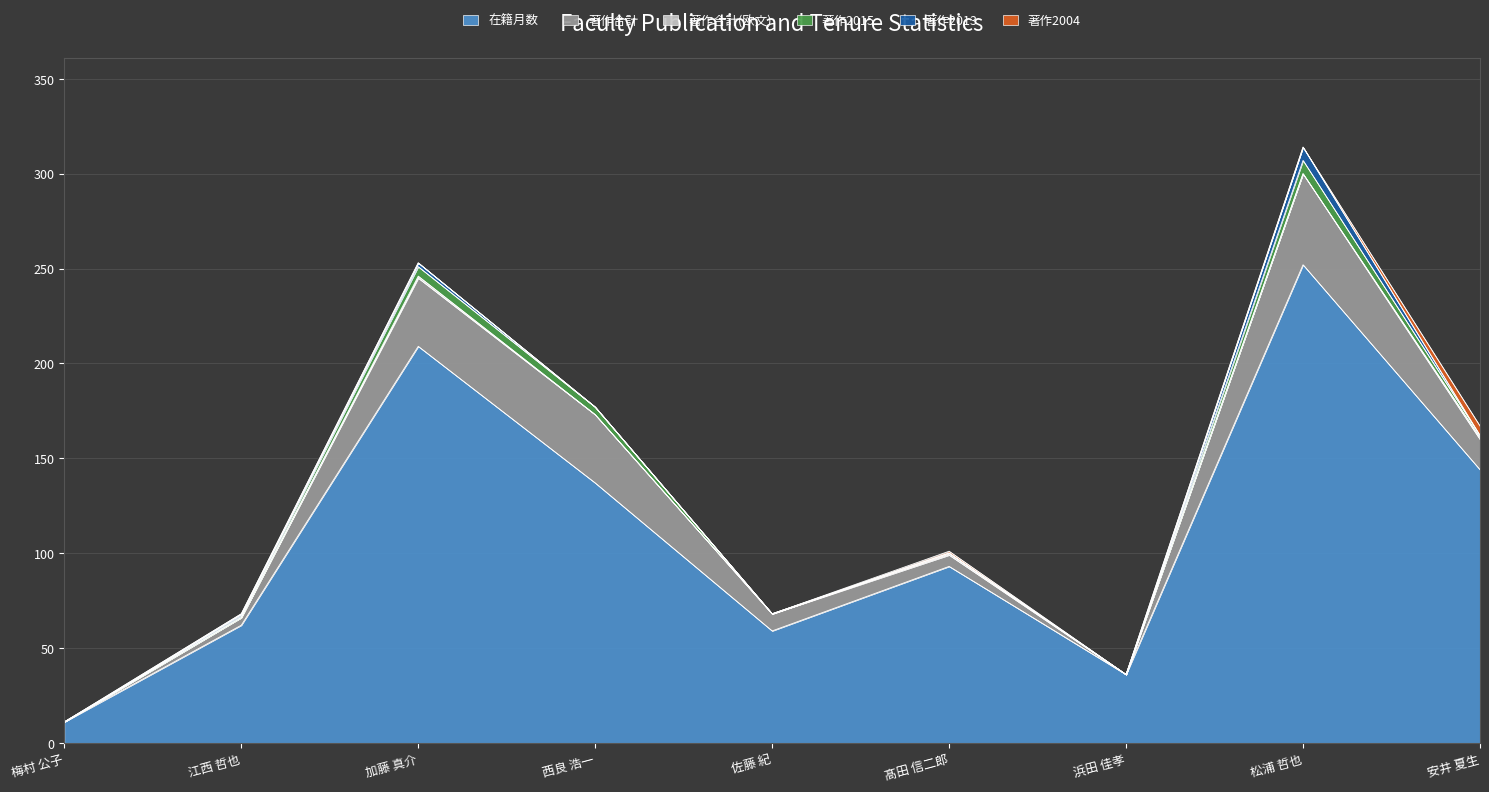

True or false: 著作2013 has more than 1 interior local peaks.

True